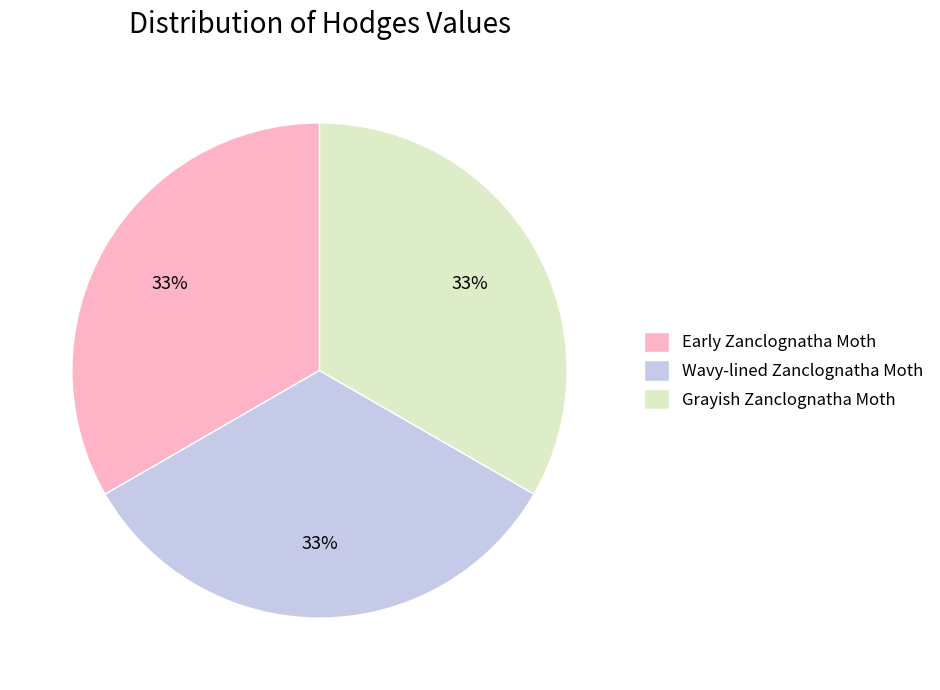

How many segments does this pie chart have?

3